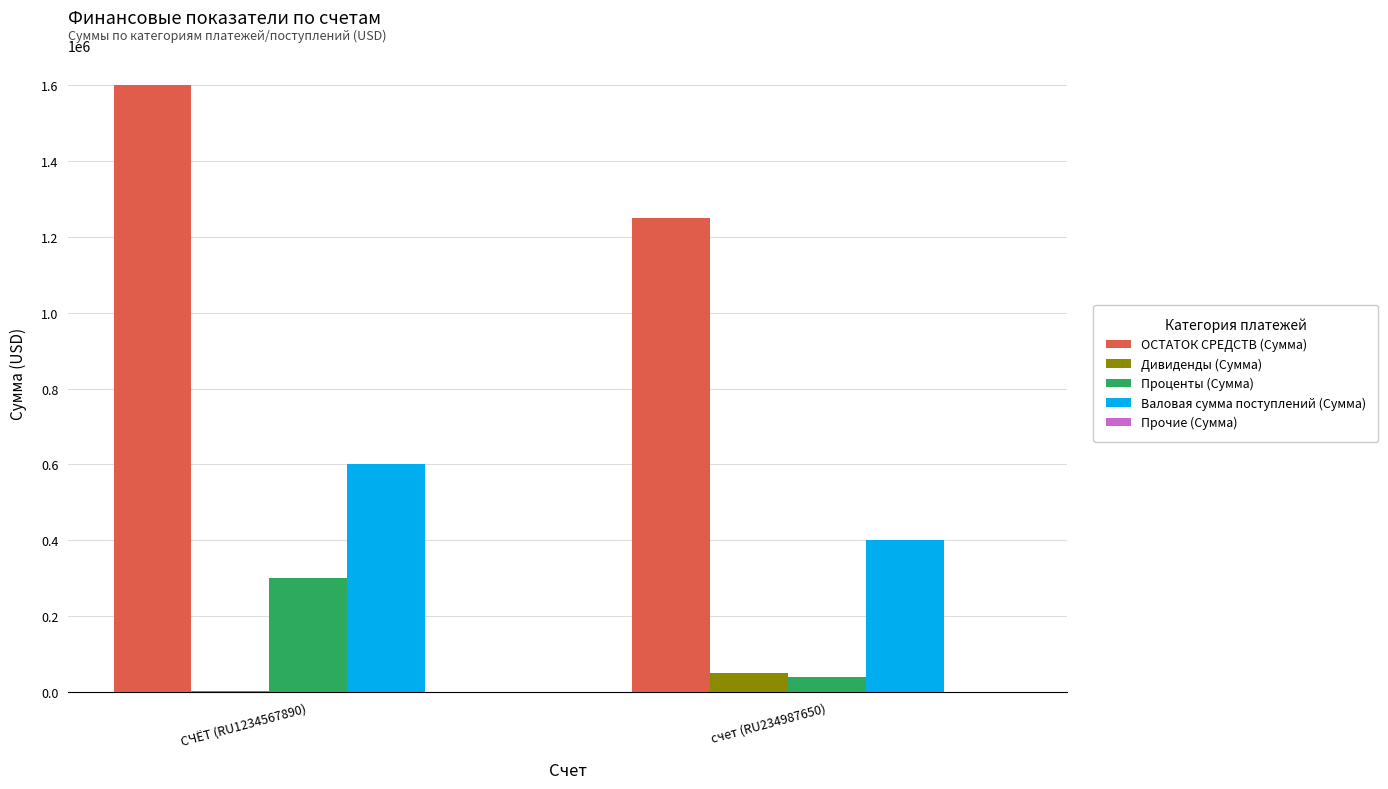

How many categories are shown in the chart?

2